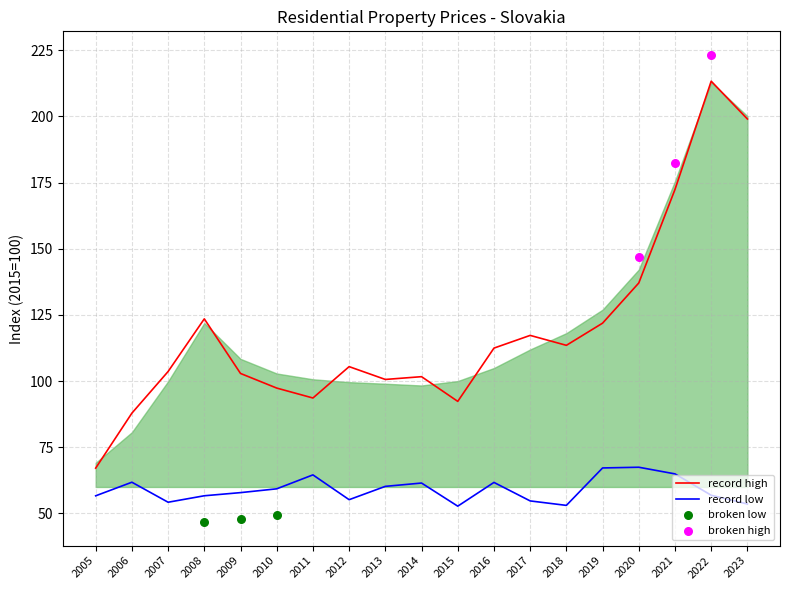

Between 2017 and 2007, which is larger?

2017